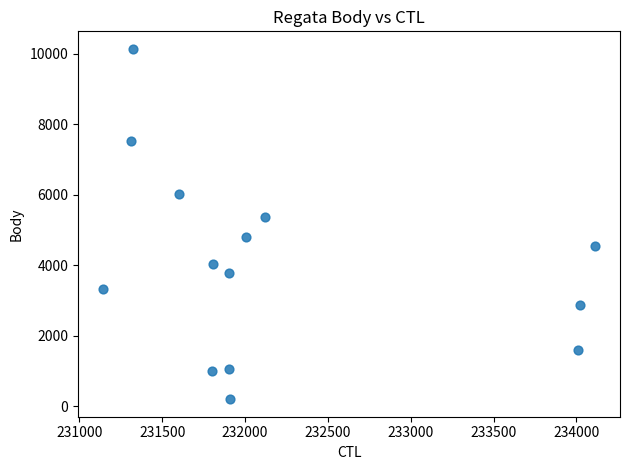

What is the range of Y values (max minus min)?

9937